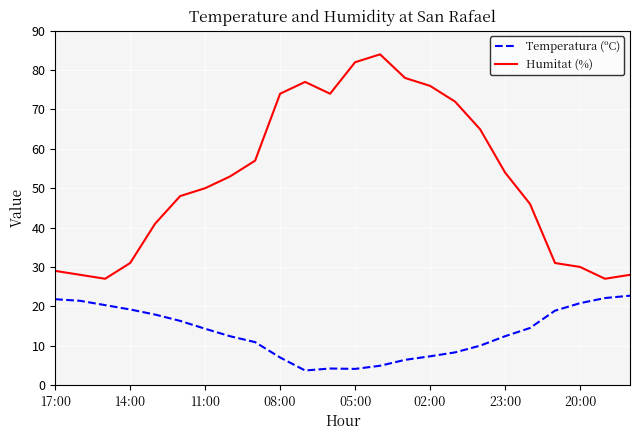

What is the difference between the maximum and minimum values in the Humitat (%) series?

57.0